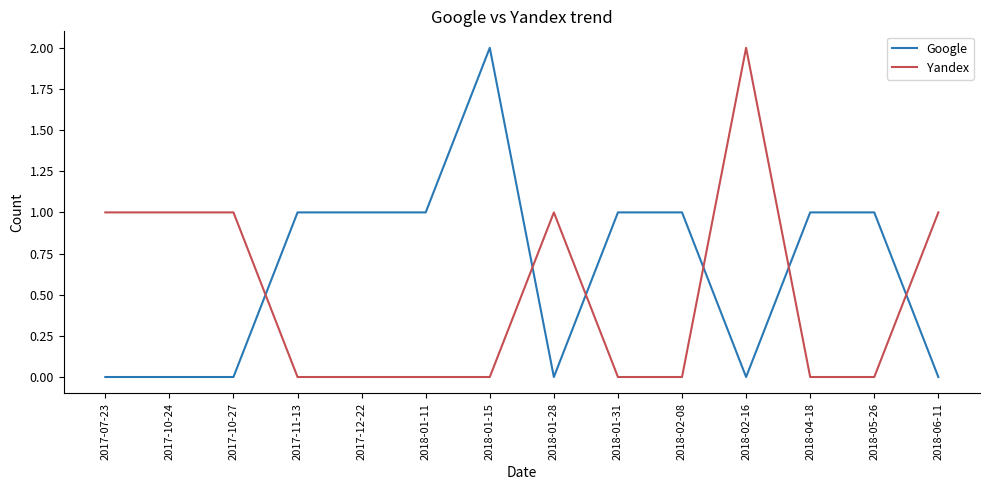

The value of Yandex at 2018-01-31 is -1. True or false?

False